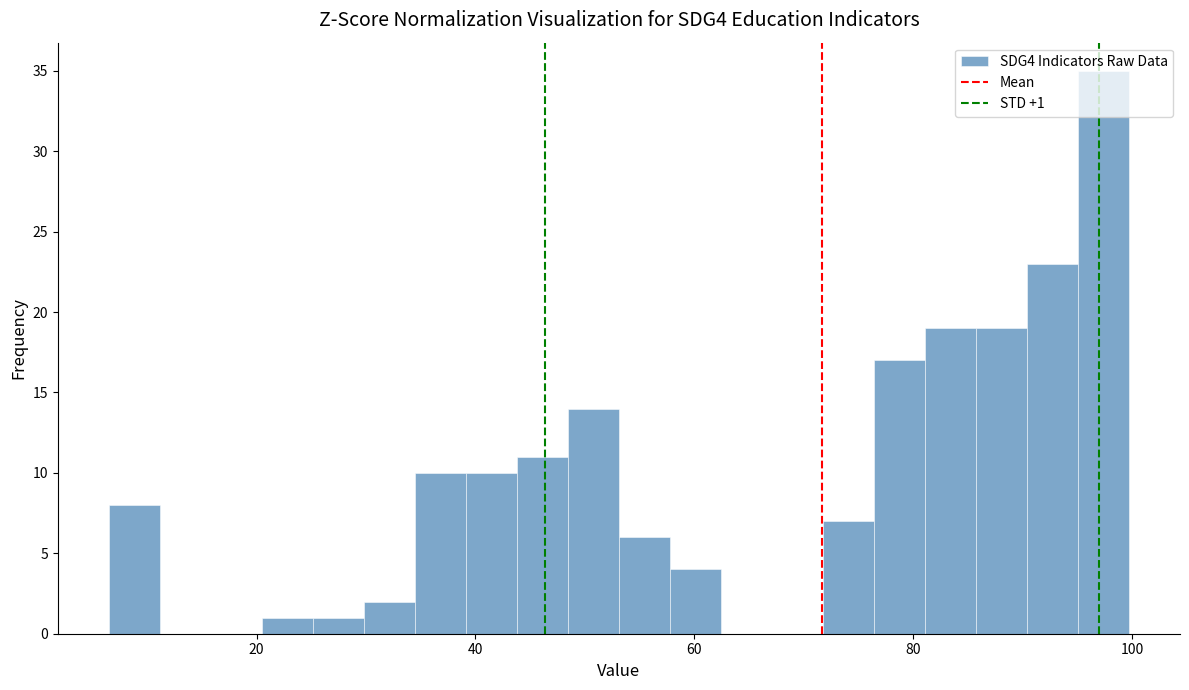

Around what value on the x-axis is the tallest bar? Give the approximate position of its centre, as read against the axis.

98